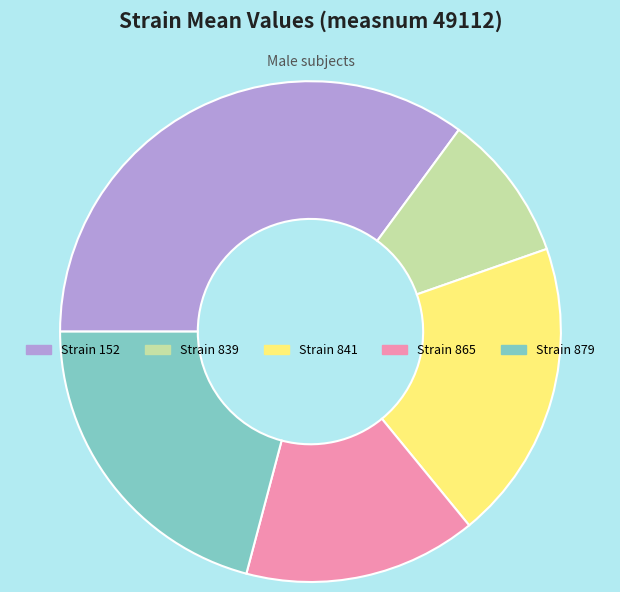

Is there a majority slice in this chart?

No